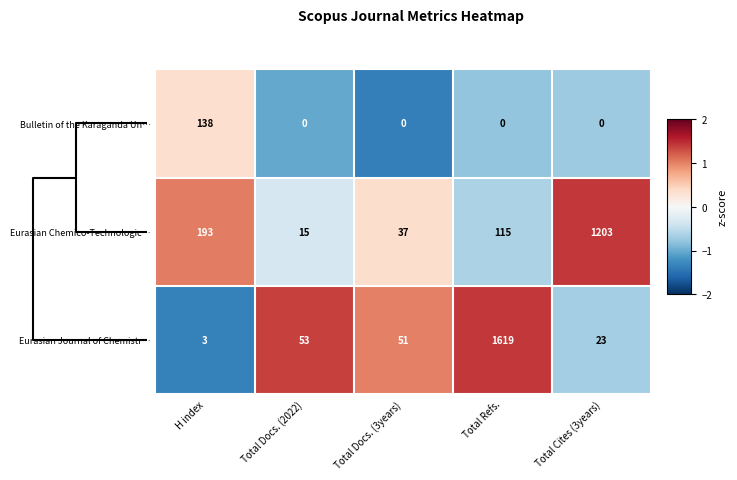

Reading left to right, list all the values displayed in this chart.

Bulletin of the Karaganda Un…: 138	0	0	0	0
Eurasian Chemico-Technologic…: 193	15	37	115	1203
Eurasian Journal of Chemistr…: 3	53	51	1619	23